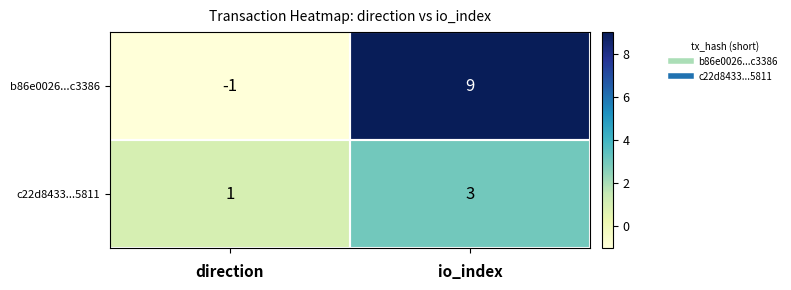

Which series changed the most between direction and io_index?

b86e0026...c3386